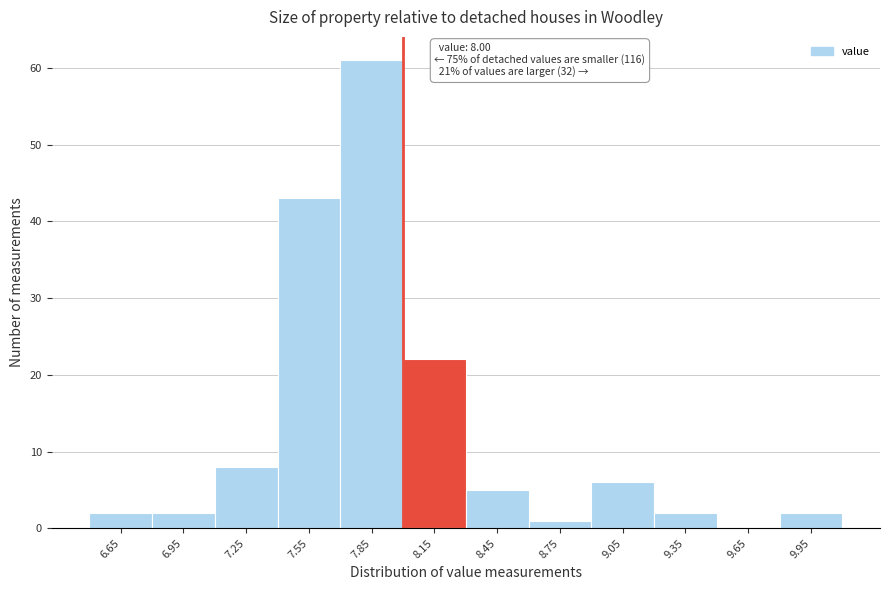

Over which range of the x-axis is the bar tallest?

7.7 to 8.0